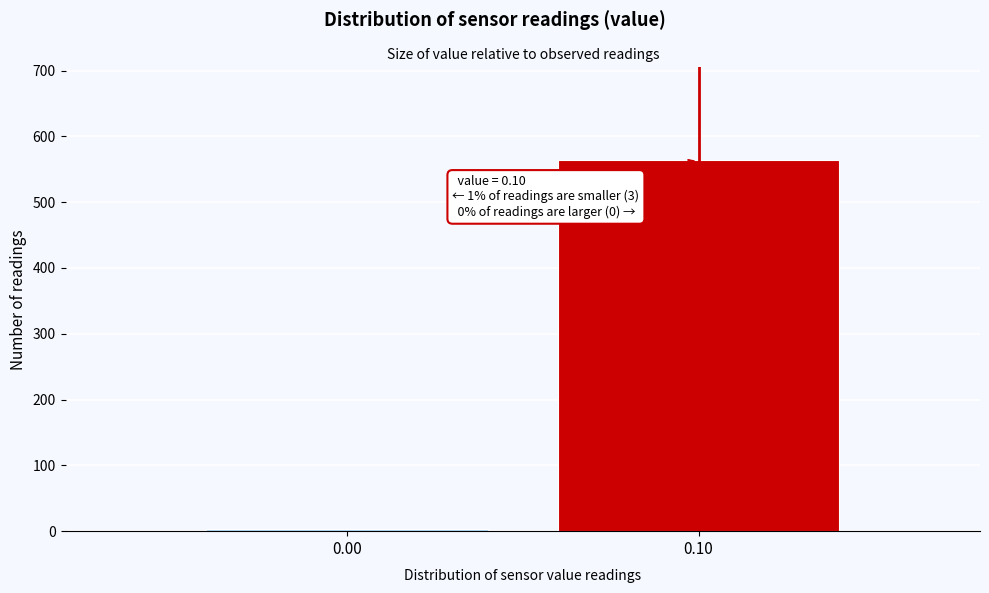

Reading left to right, what are all the values shown in this chart?

0.00=3	0.10=564